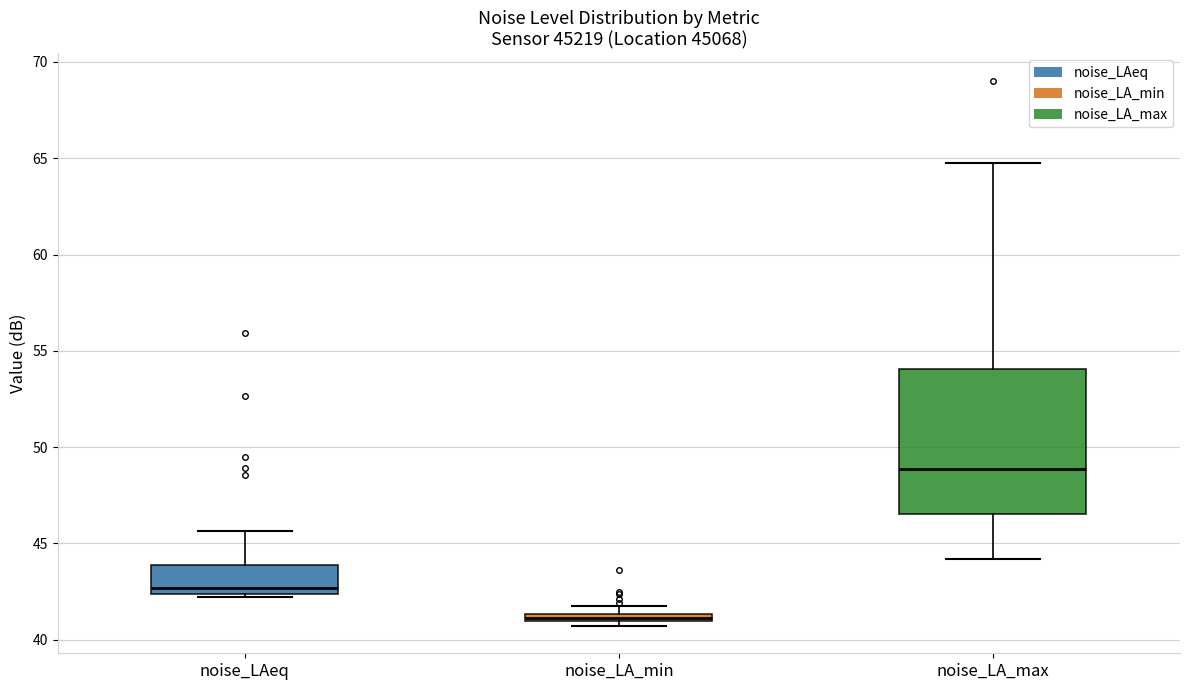

Comparing the boxes themselves (not the whiskers), which one is the tallest?

noise_LA_max